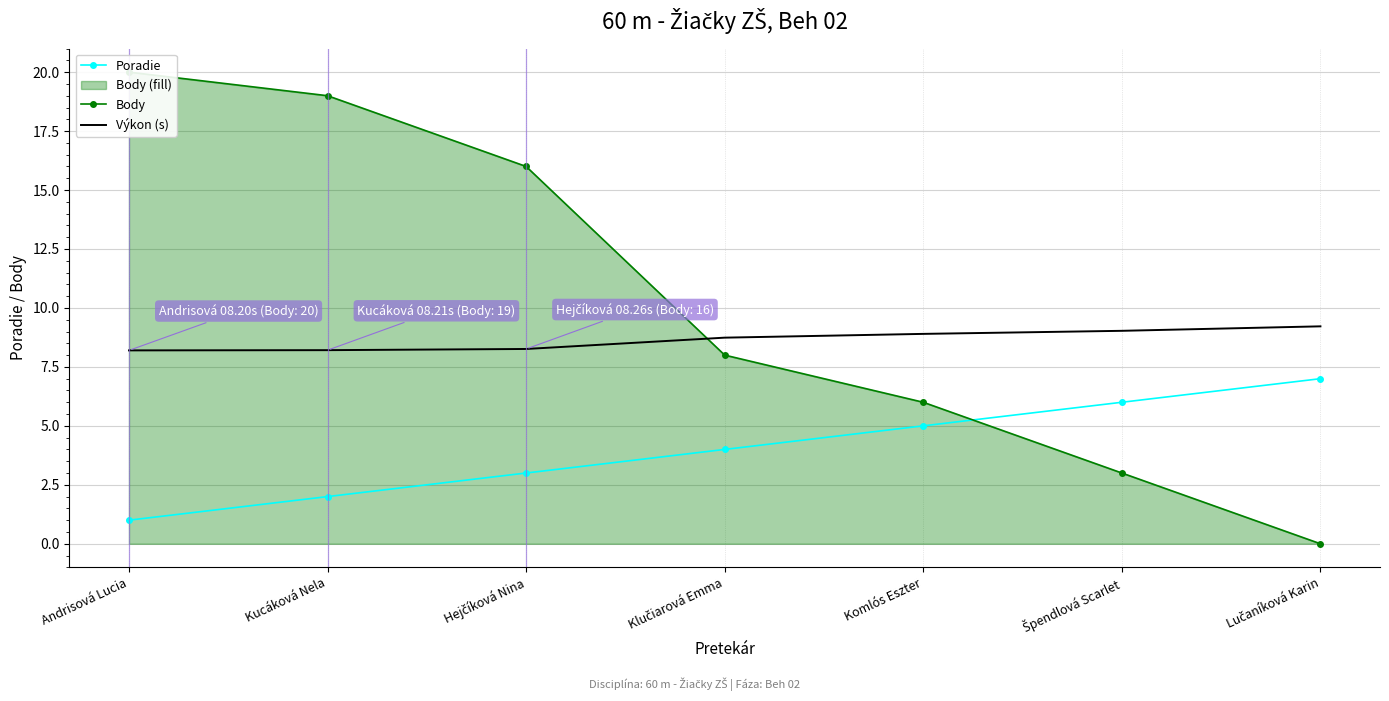

Which series has the widest spread of values?

Body